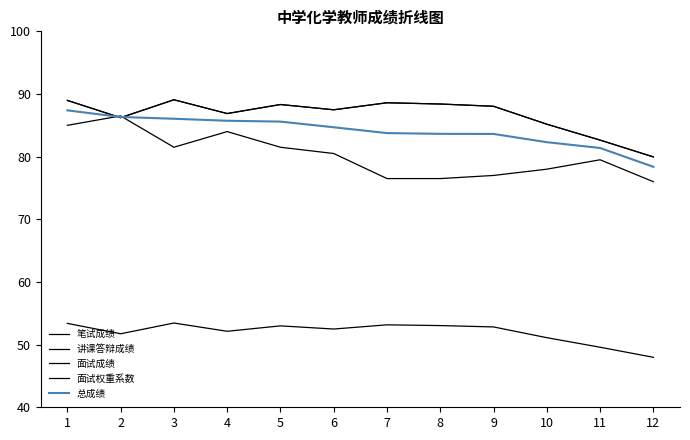

True or false: 总成绩 and 面试权重系数 cross at least once.

False